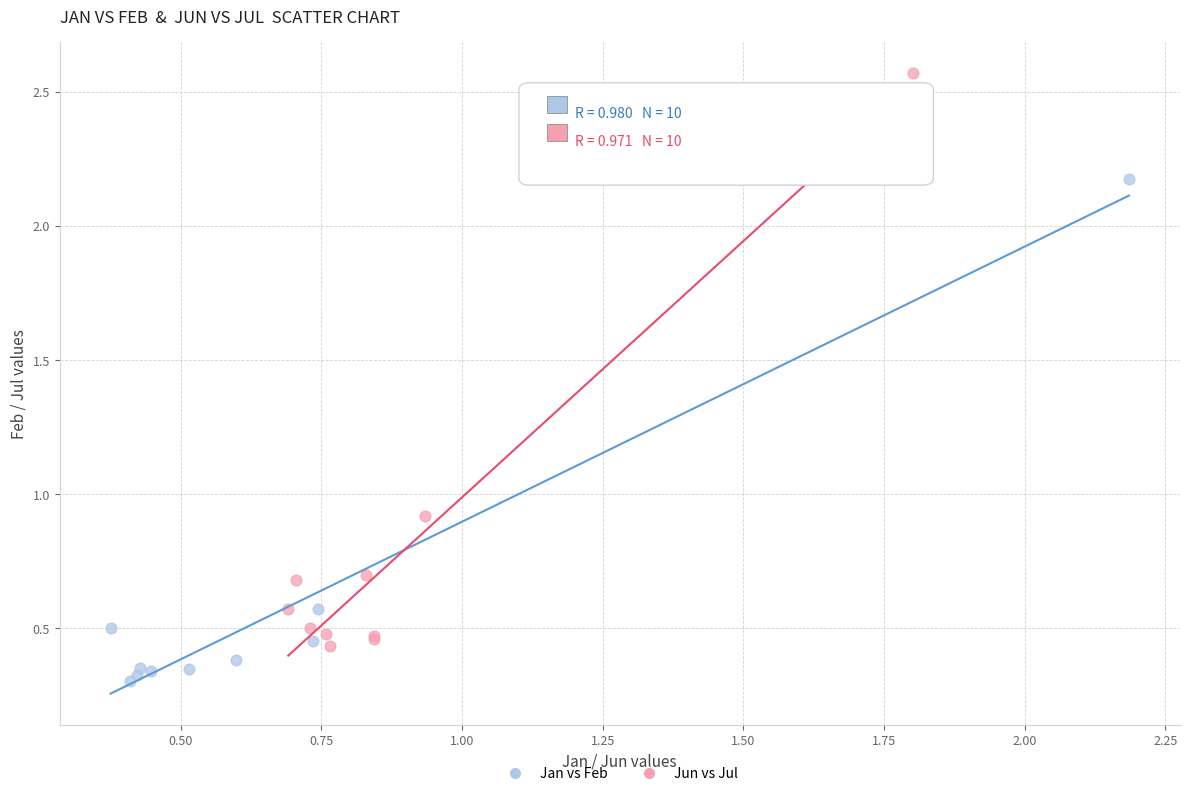

Which series reaches the maximum Y coordinate?

Jun vs Jul